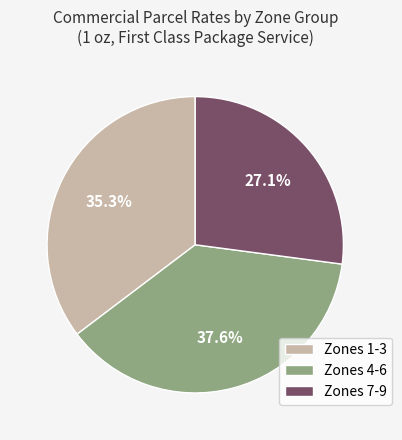

Combined, do Zones 7-9 and Zones 4-6 account for over 50%?

Yes